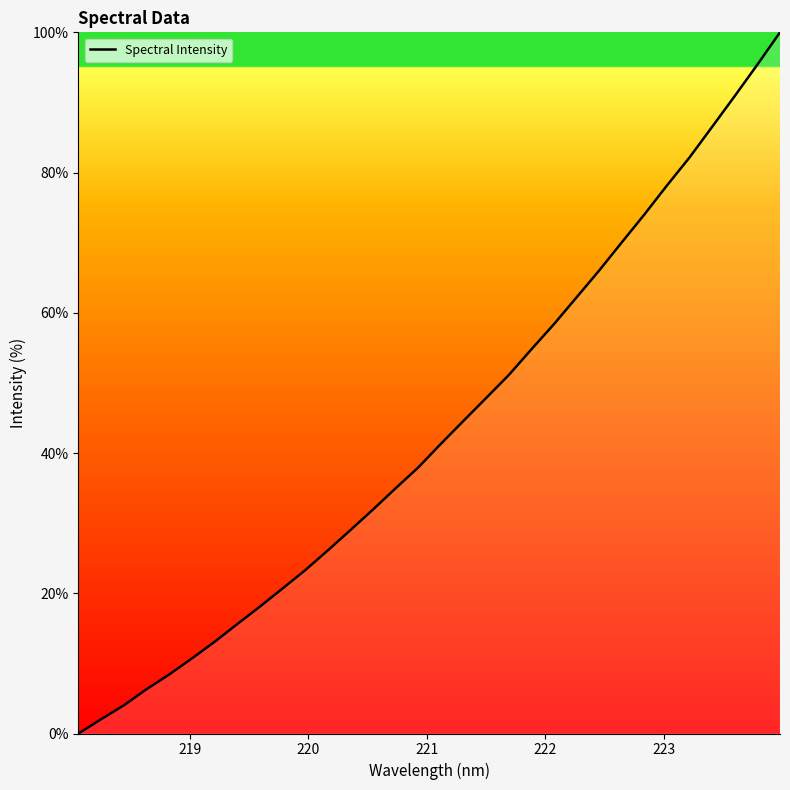

How many lines are shown in the chart?

1